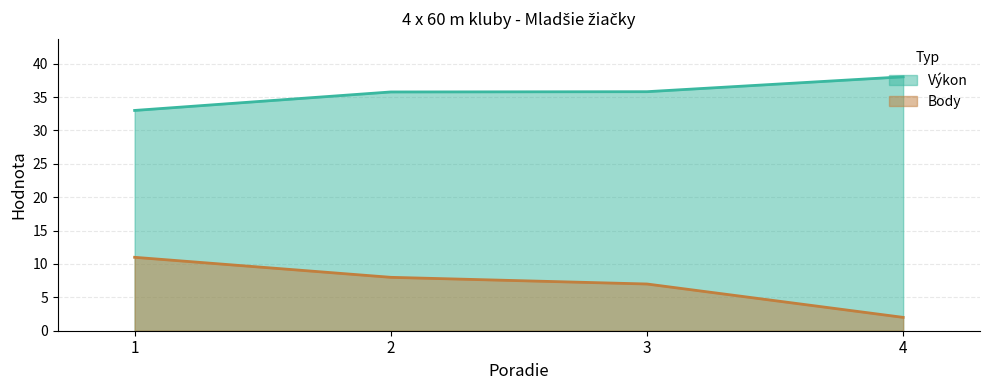

True or false: Výkon and Body intersect in this chart.

False